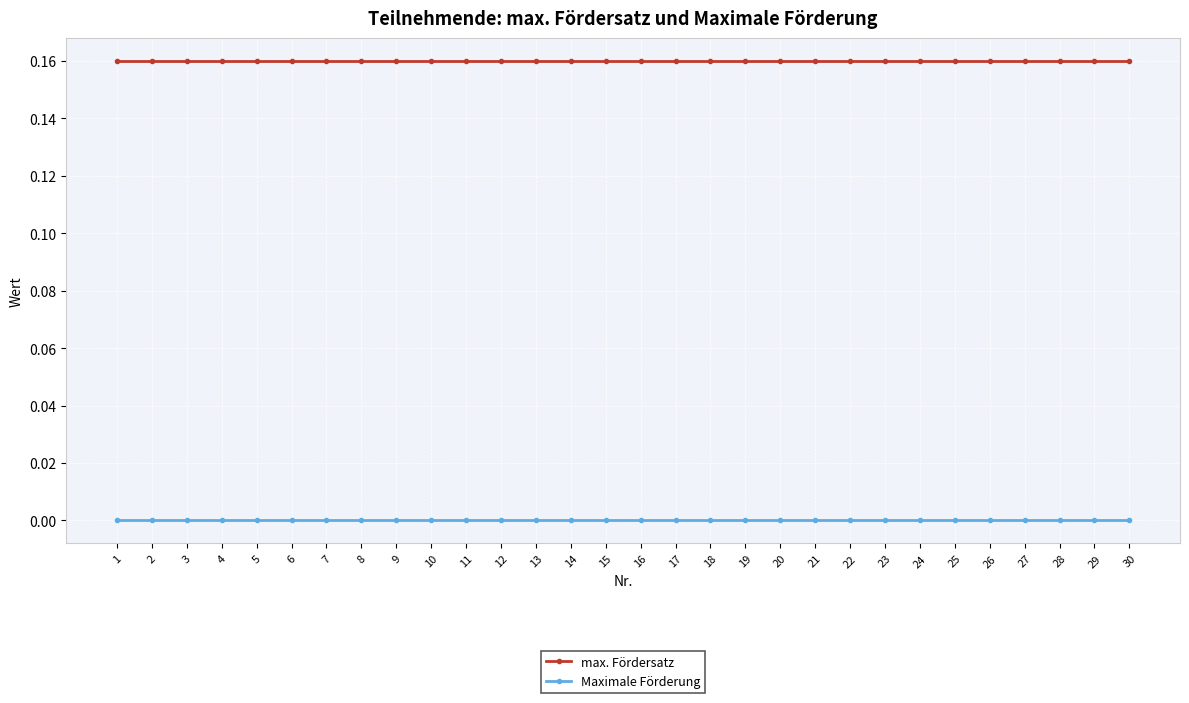

At 1, list the series in order from smallest to largest.

Maximale Förderung, max. Fördersatz